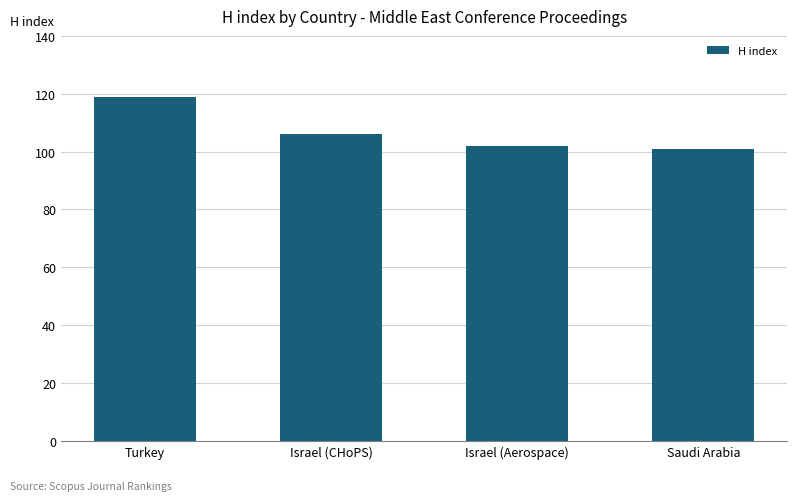

How many data points does each series have?

4